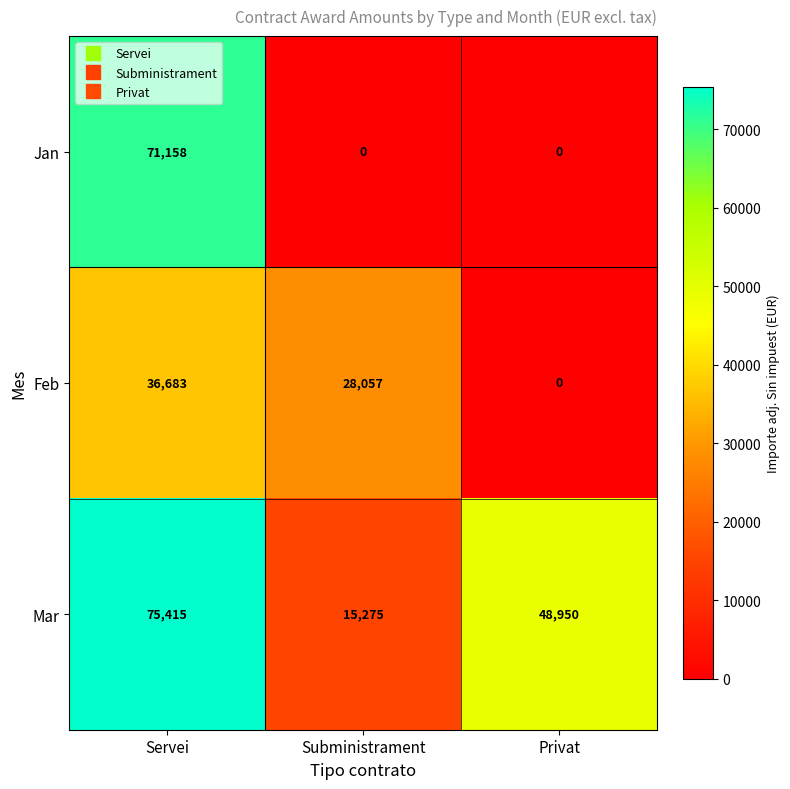

Which series has the largest range (max minus min)?

Jan